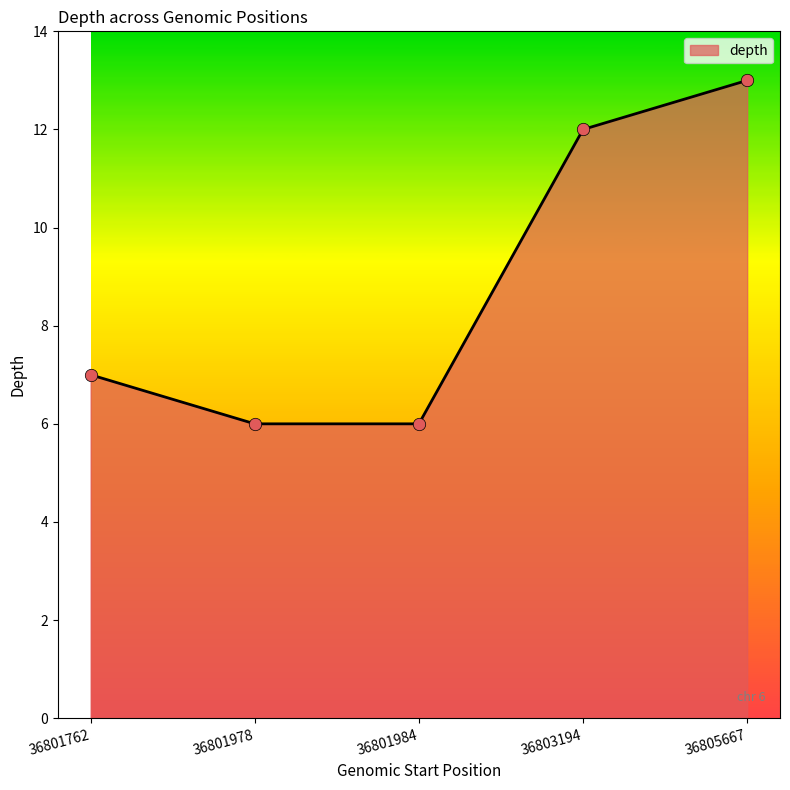

What is the change in value from 36801762 to 36803194?

+5